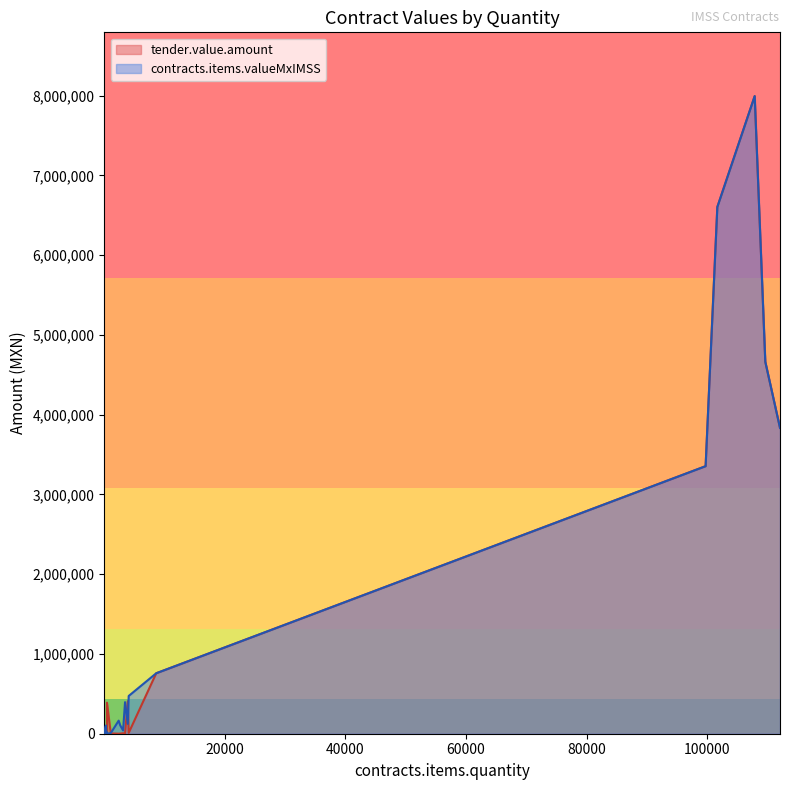

In contracts.items.valueMxIMSS, how many points are higher than both neighbors (excluding endpoints)?

7